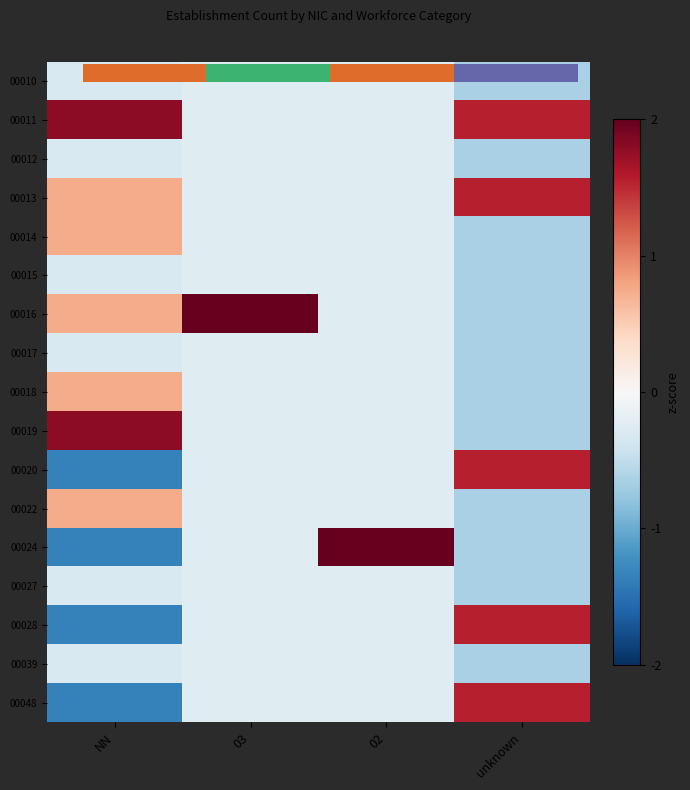

What is the sum of all 00018 values?

-0.4